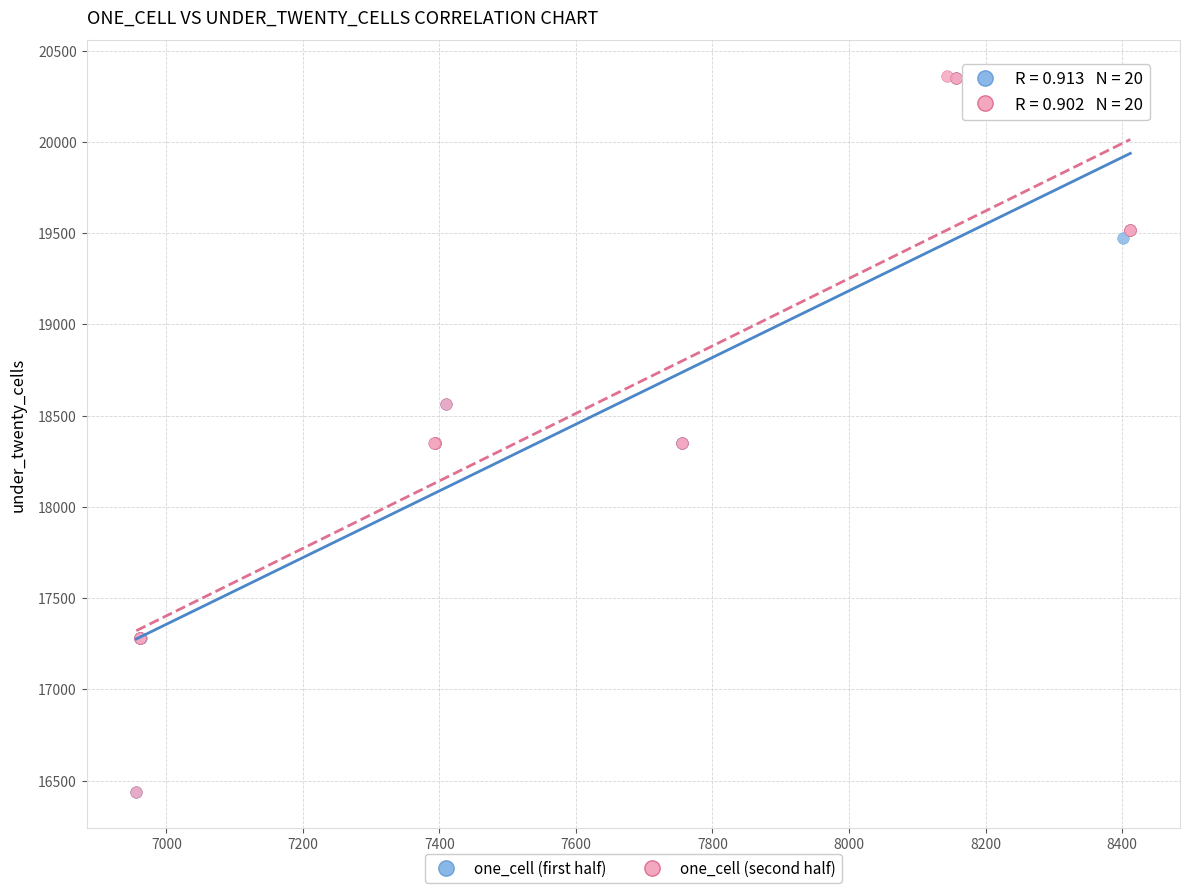

What are all the series names shown in the legend?

one_cell (first half), one_cell (second half)